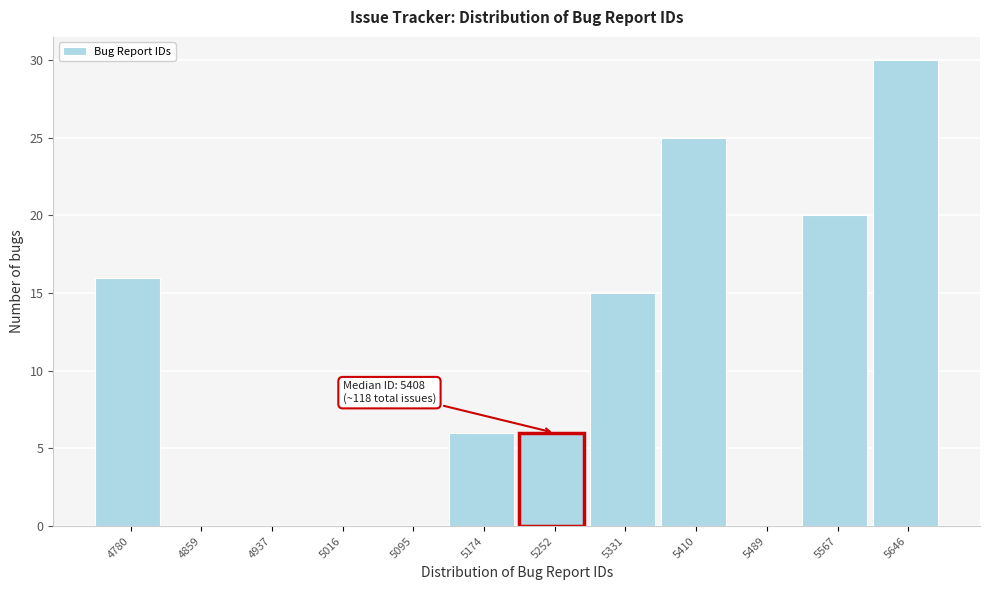

Over which range of the x-axis is the bar tallest?

5610 to 5690